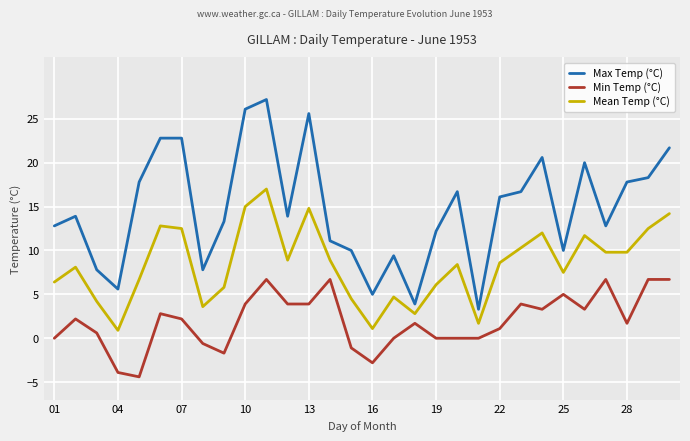

True or false: Max Temp (°C) and Mean Temp (°C) intersect in this chart.

False